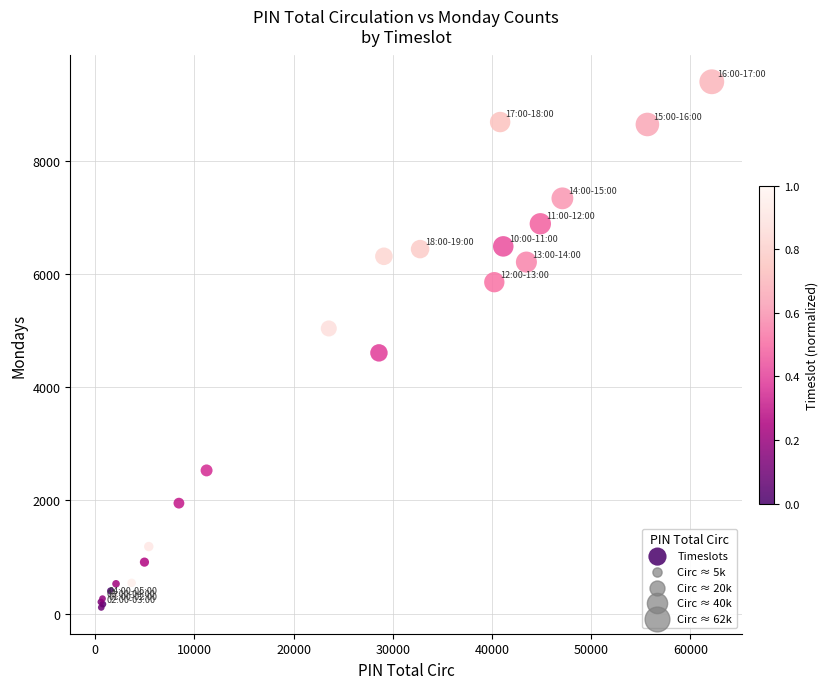

What Y value in the scatter plot is closest to 4750?

4604